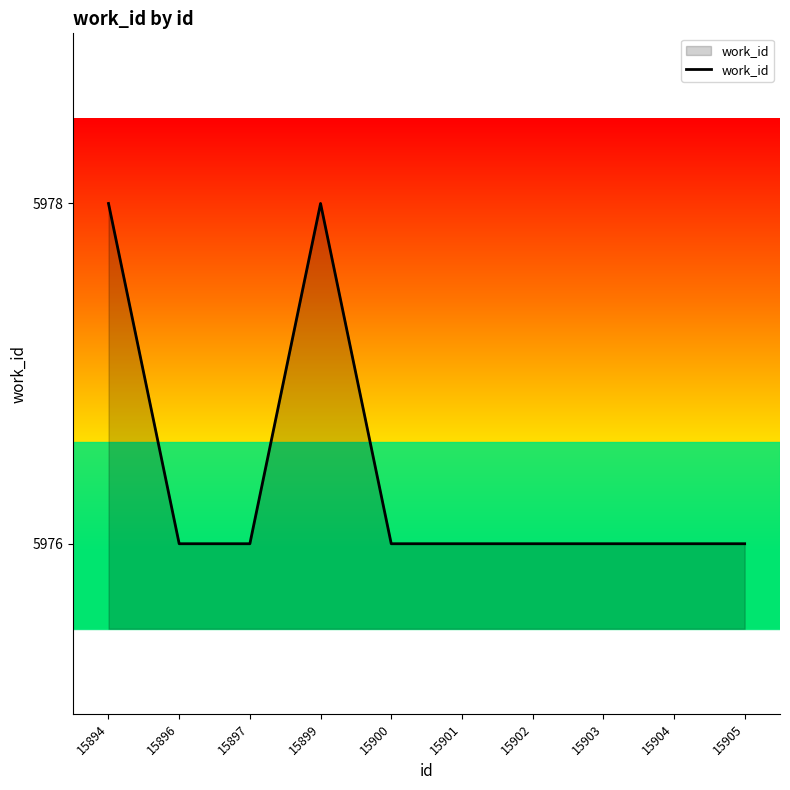

What is the ratio of the value at 15905 to the value at 15894?

1.0